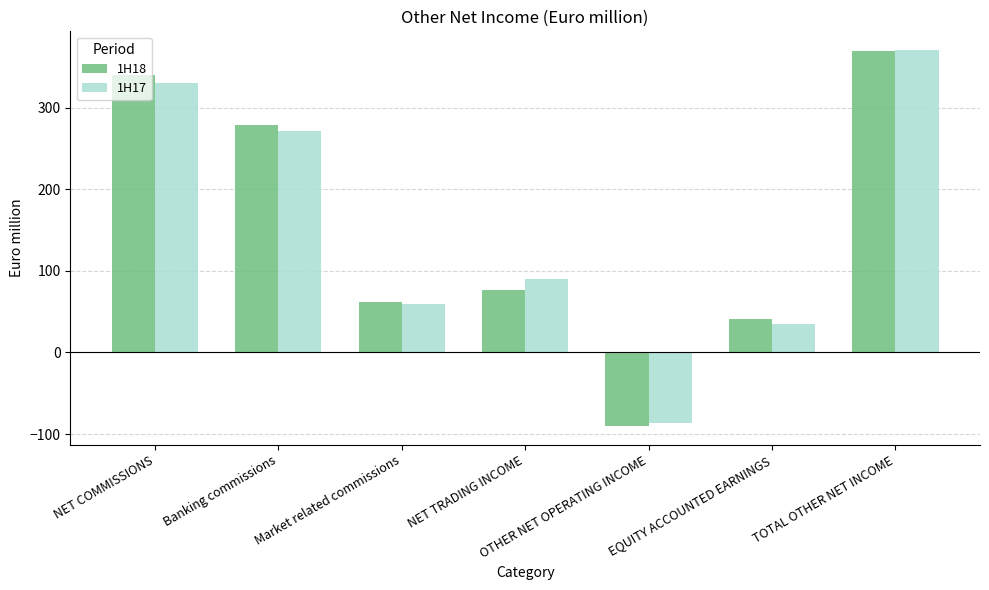

What is the average value of the 1H17 series?

152.8